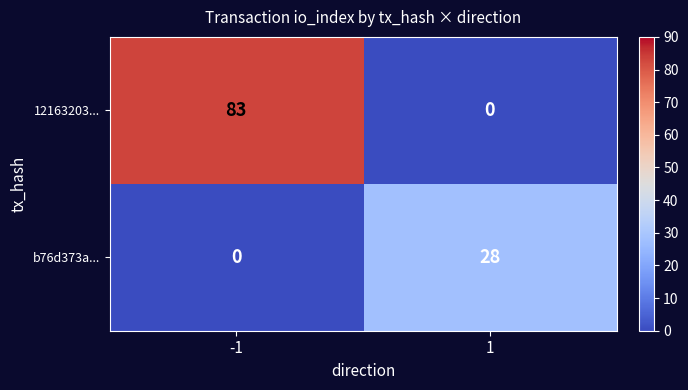

Reading left to right, list all the values displayed in this chart.

12163203...: -1=83	1=0
b76d373a...: -1=0	1=28